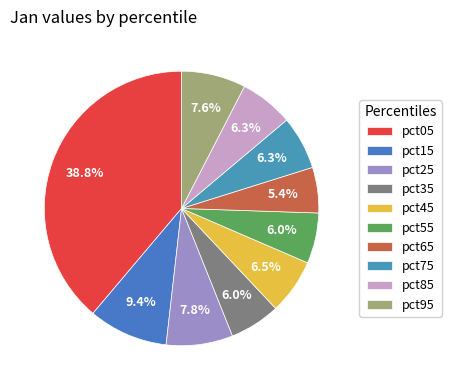

To the nearest percent, what portion does pct25 represent?

8%